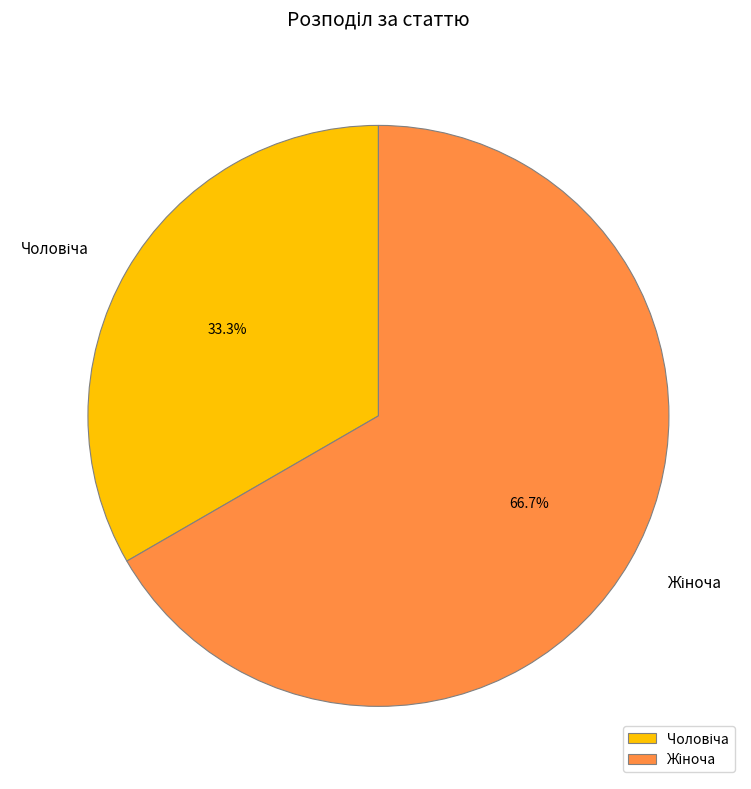

Is there a majority slice in this chart?

Yes